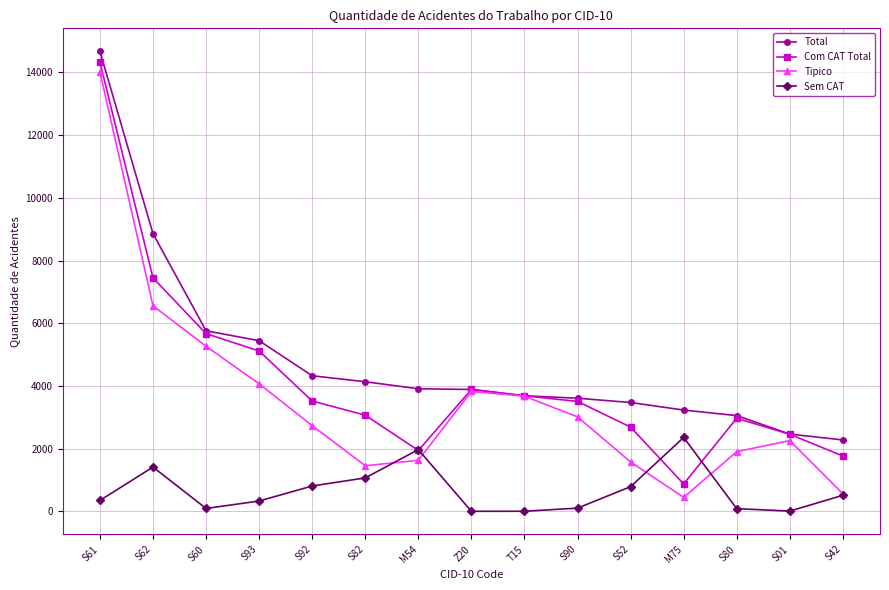

How many data points in Com CAT Total are less than 3506?

7